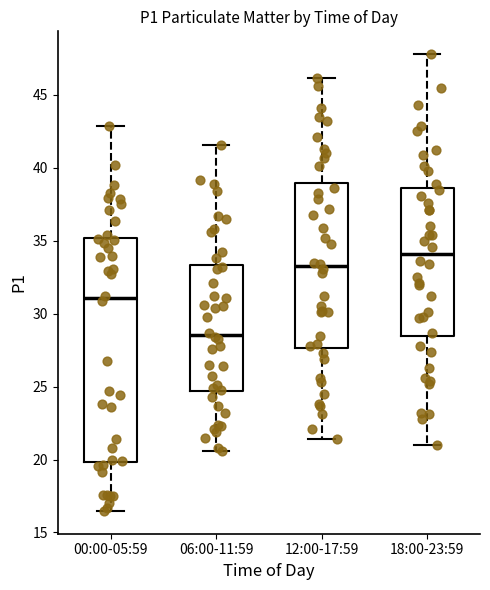

Where does the lower whisker of the box for 18:00-23:59 end on the y-axis? The values are not printed on the chart, so give them approximately, as read against the axis.

21.0